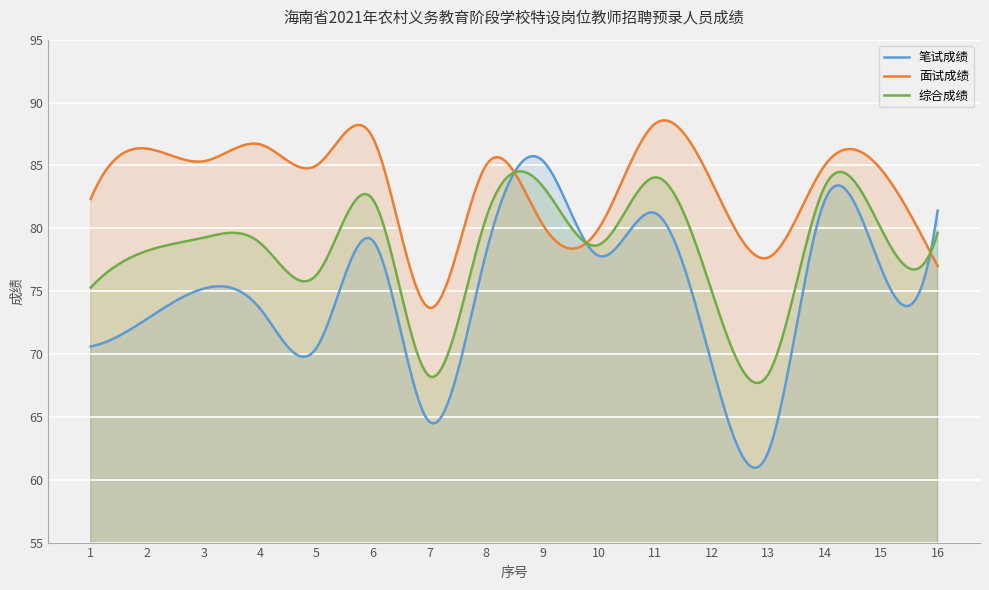

What is the difference between the maximum and second lowest values in the 笔试成绩 series?

24.8